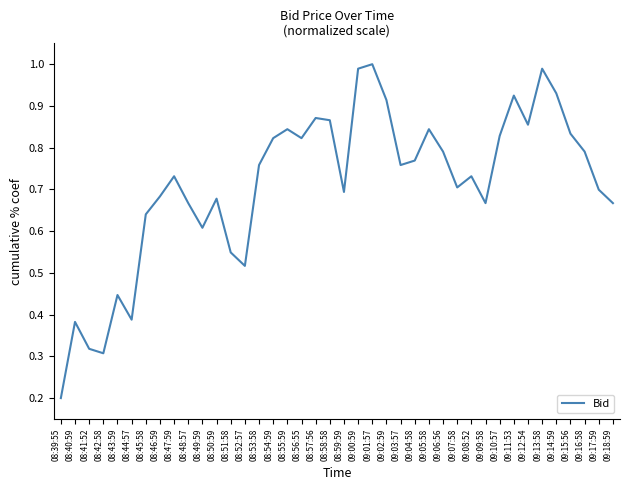

What position from the right is 09:10:57?

9